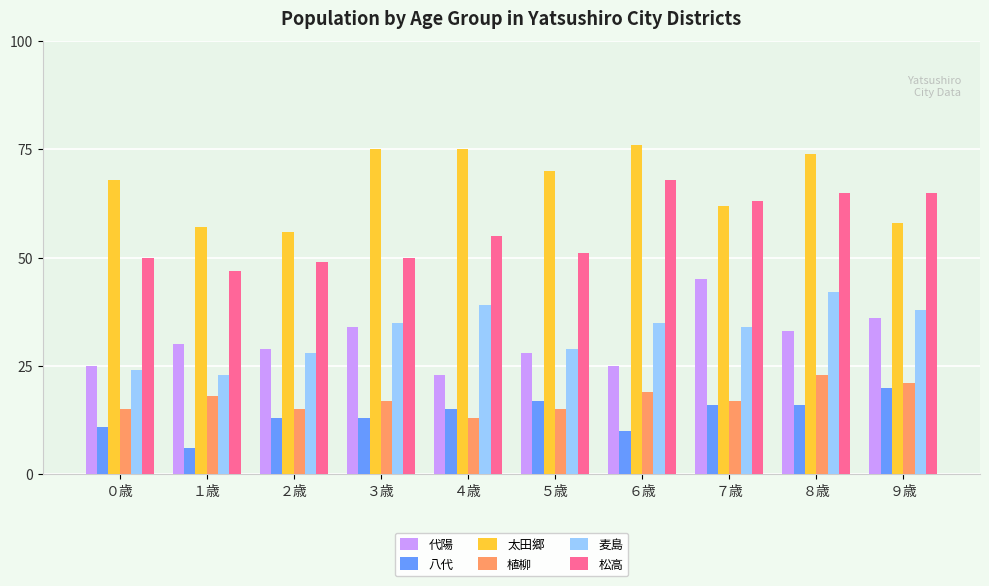

At which category is the sum across all series the highest?

８歳